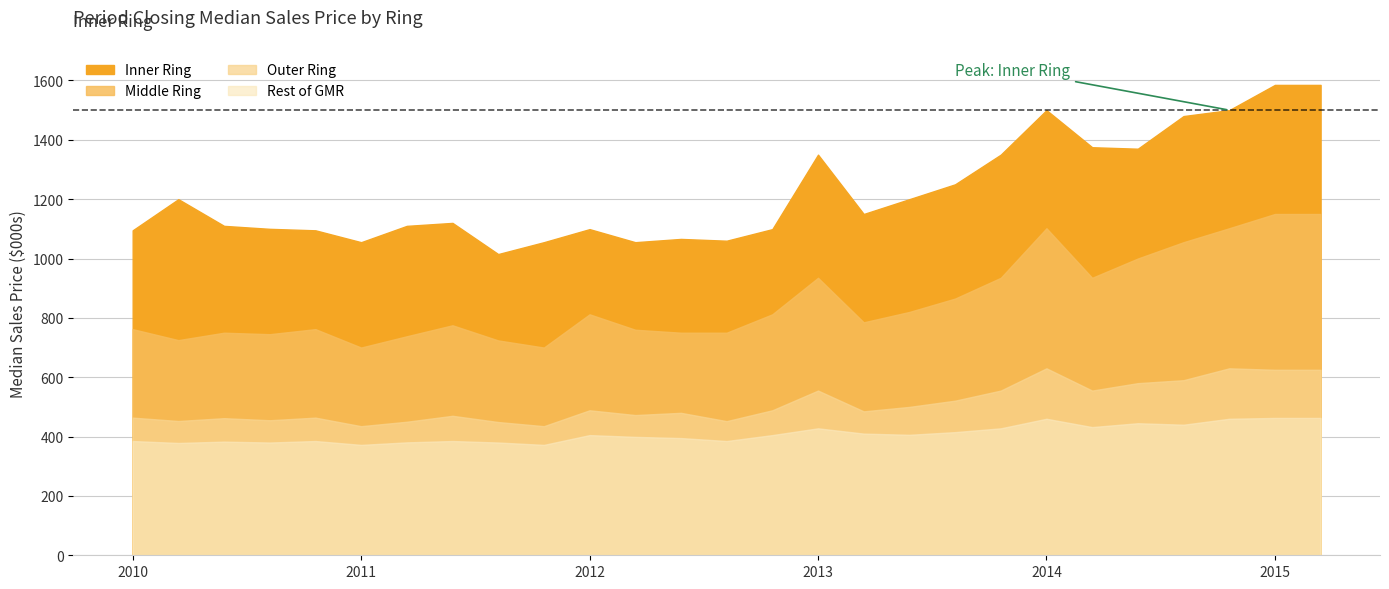

What is the label of the 11th point from the left?

2012